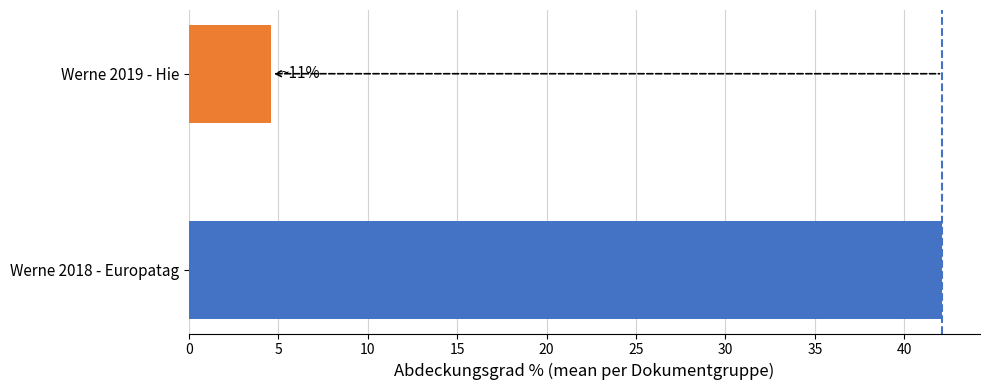

The chart shows a value of 2.5 at Werne 2018 - Unterricht (unt02). True or false?

False